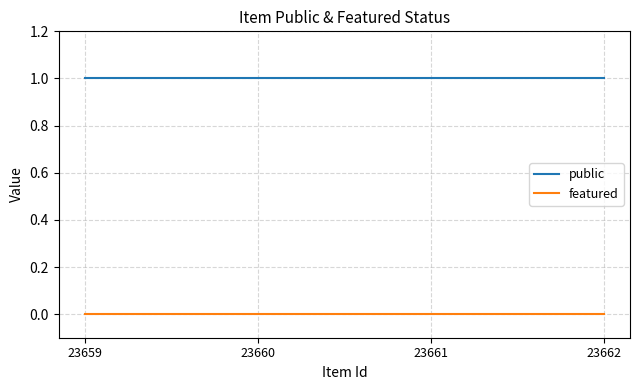

How many series are shown in this chart?

2